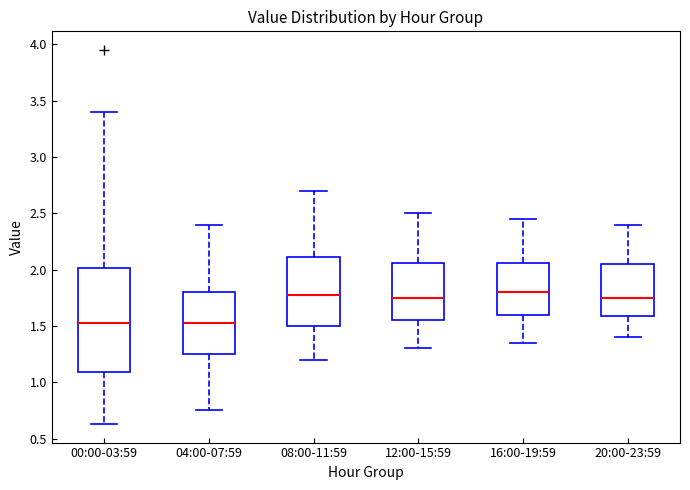

Comparing the boxes themselves (not the whiskers), which one is the tallest?

00:00-03:59